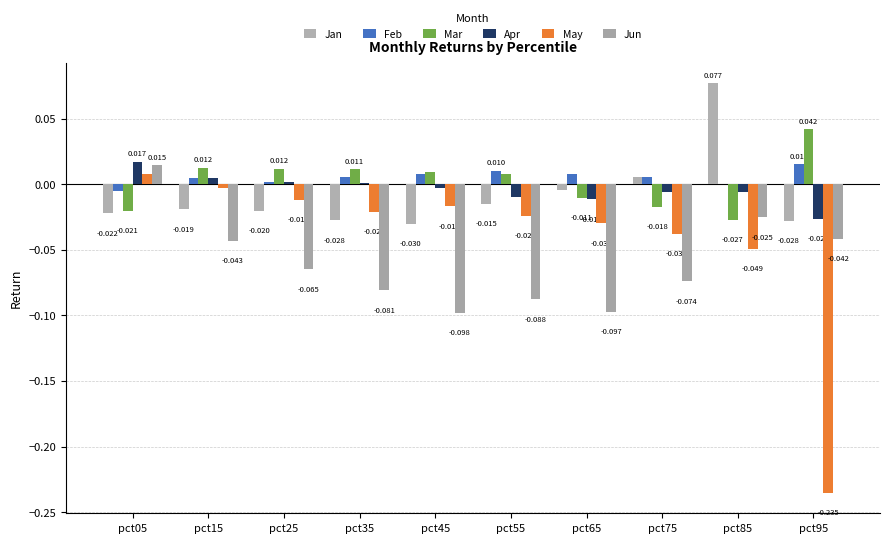

Where is Feb nearest to the value 0?

pct85